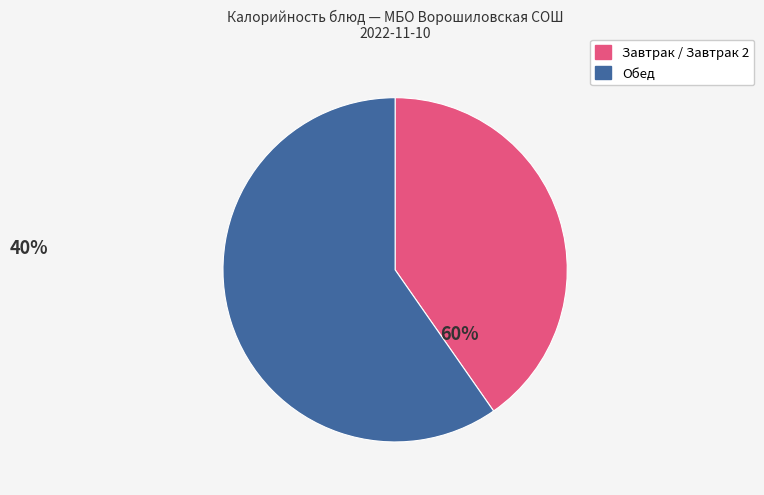

Is there a majority slice in this chart?

Yes